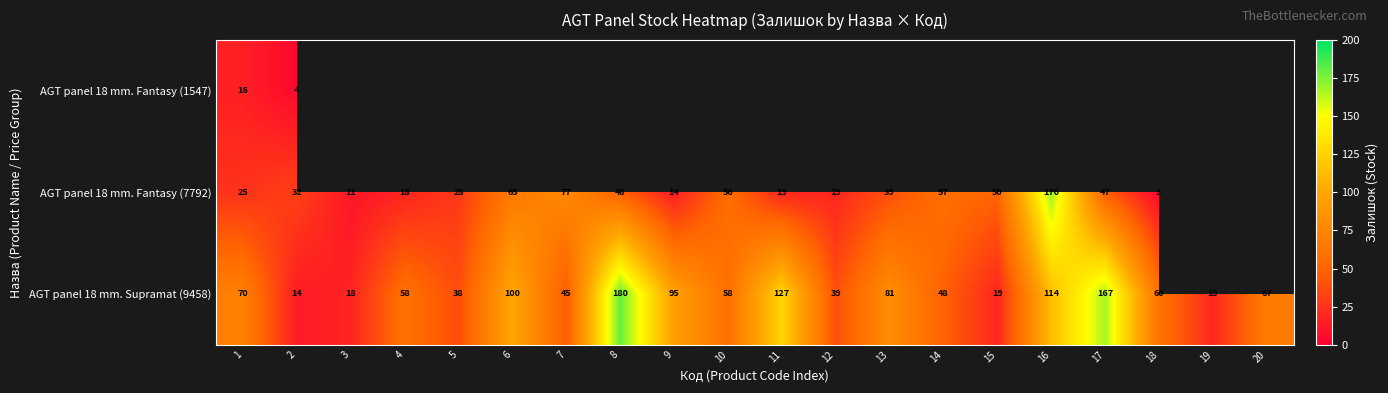

How many values in the AGT panel 18 mm. Supramat (9458) series are below 60?

10